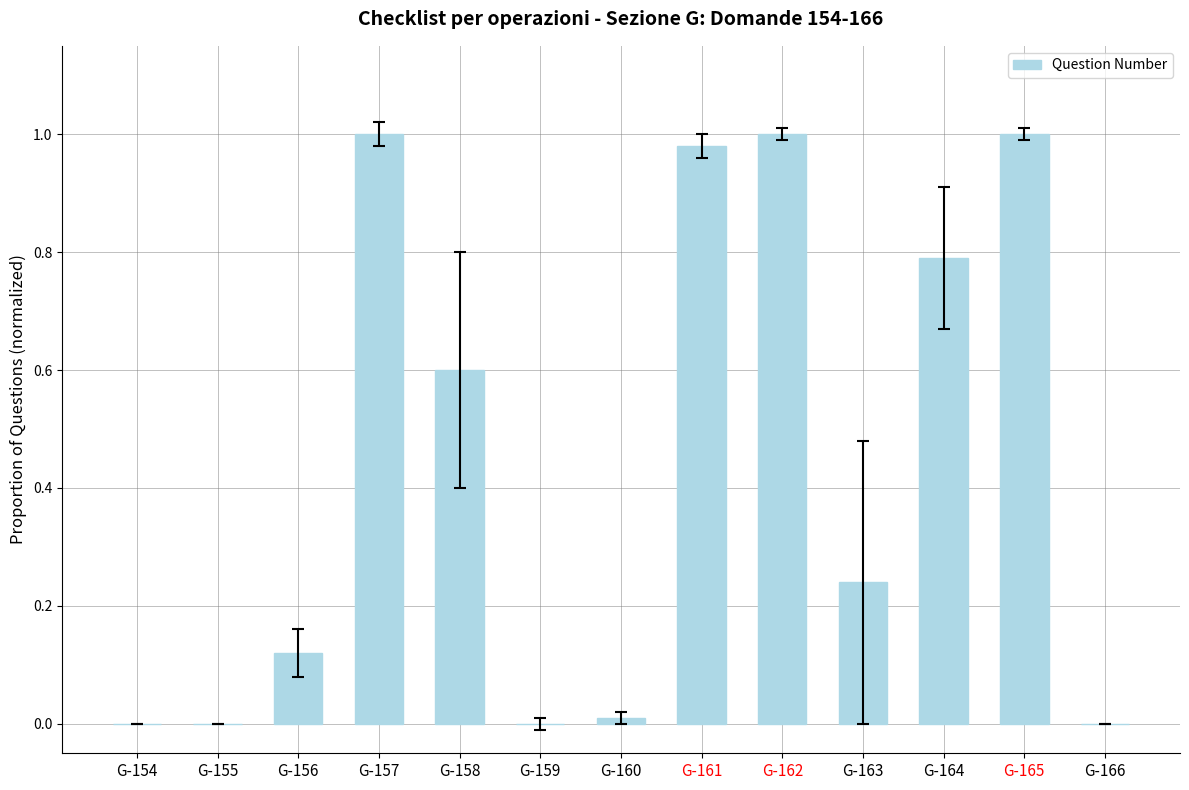

True or false: the data shows -0.4 at G-166.

False